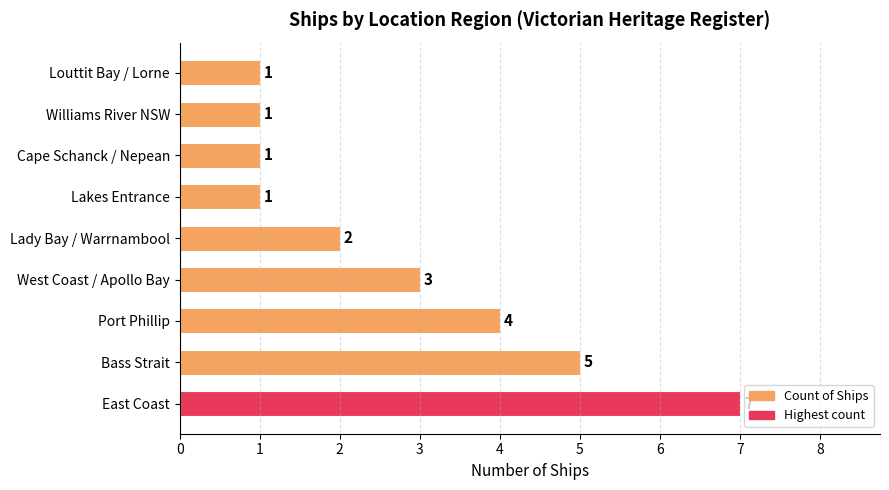

Which has a higher value, Williams River NSW or Bass Strait?

Bass Strait